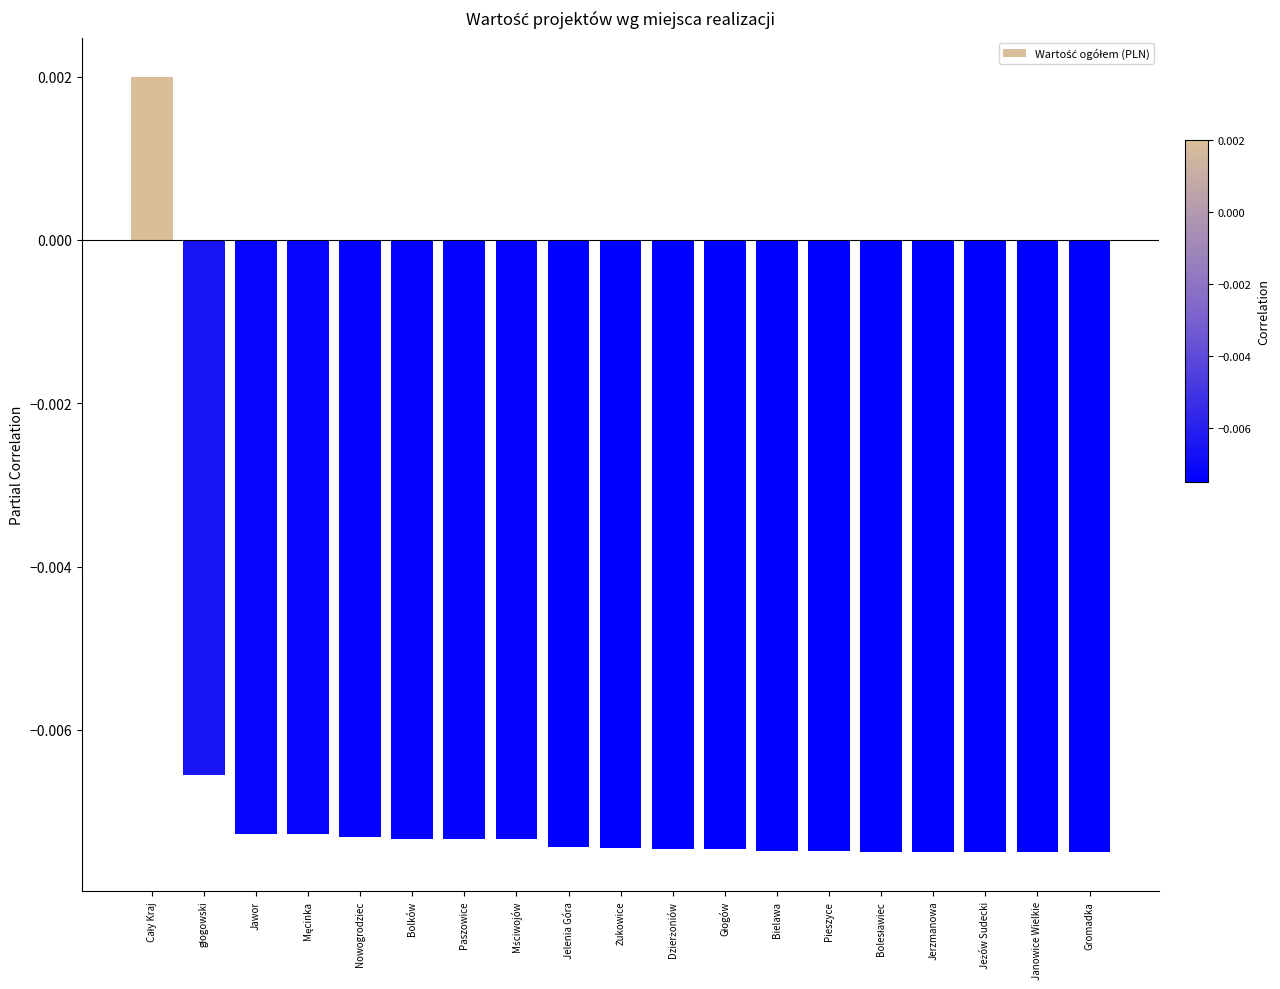

What position from the right is Bielawa?

7